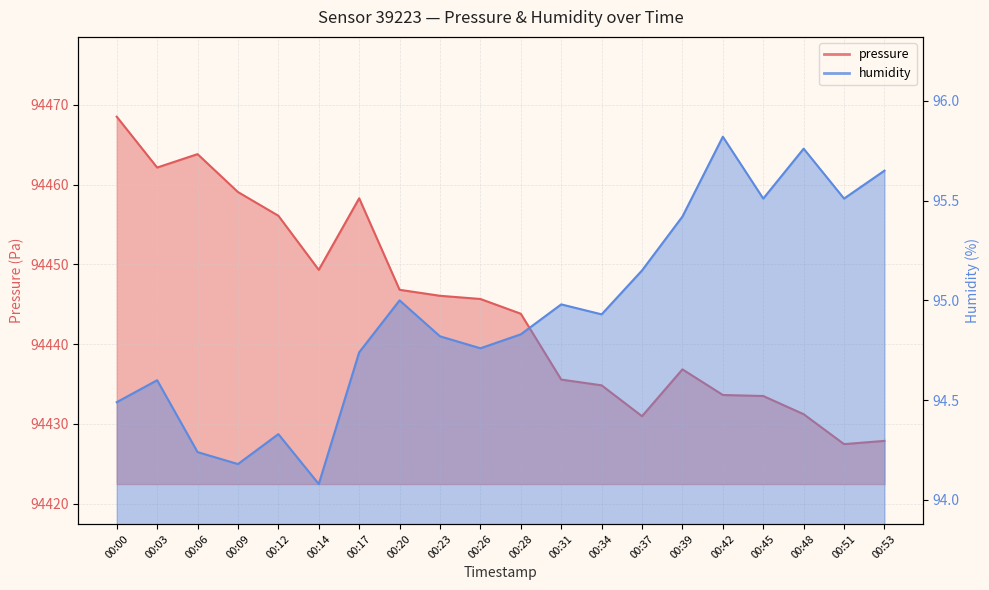

Rank the series at 00:39 from lowest to highest value.

humidity, pressure